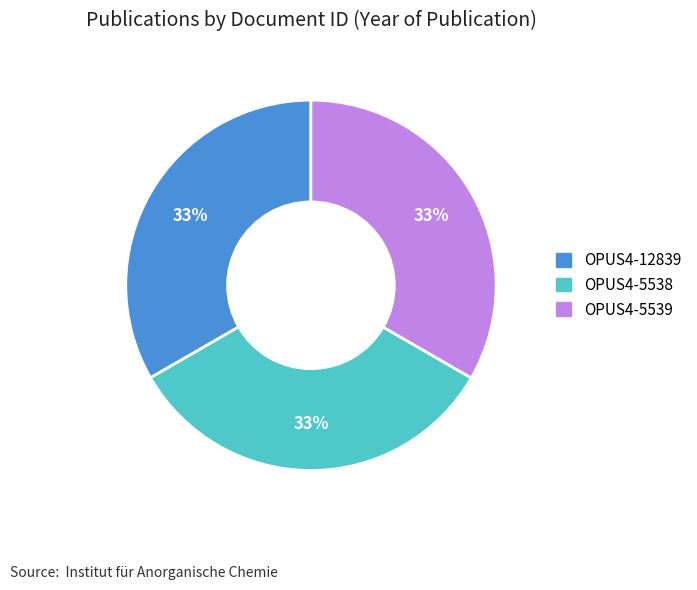

To the nearest percent, what is the average slice percentage?

33%